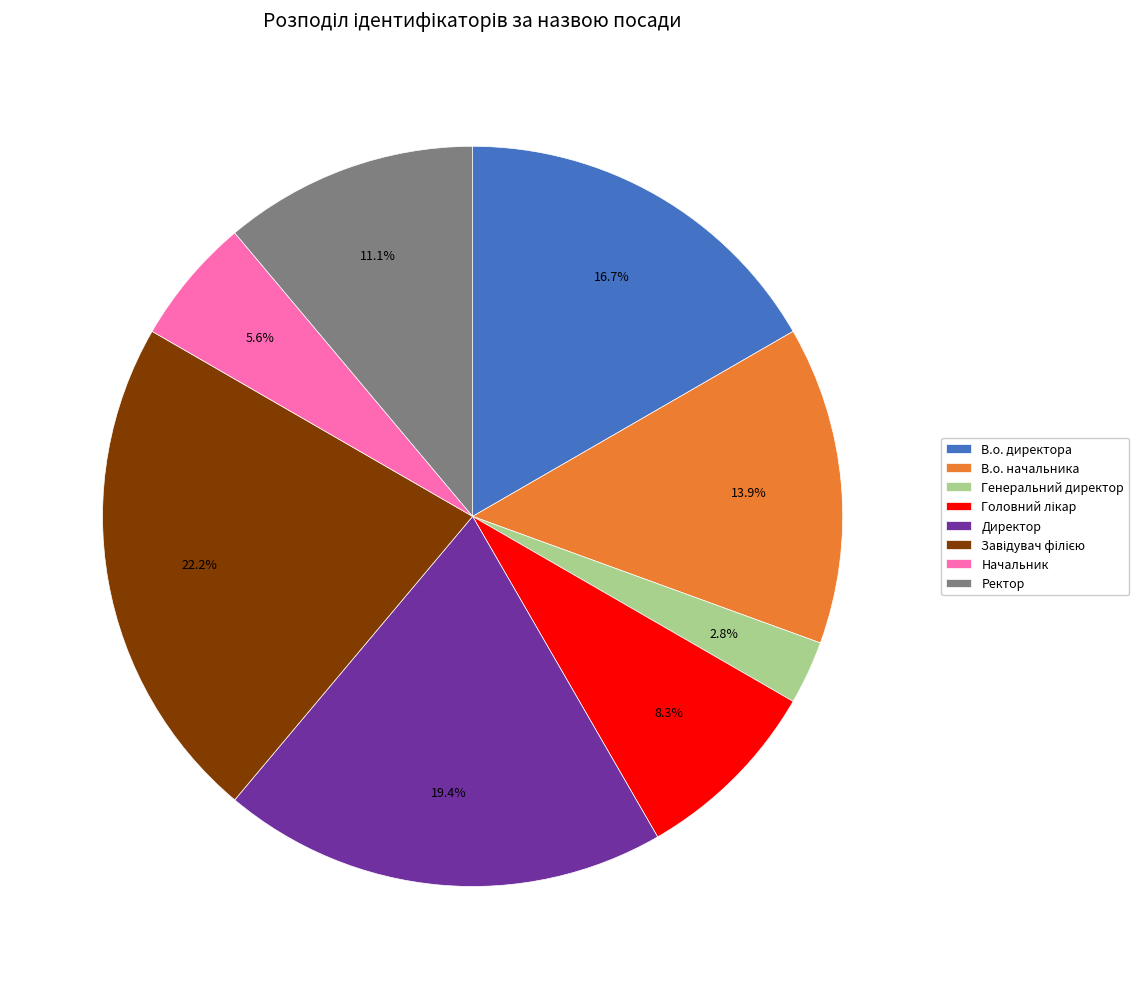

Combined, do В.о. начальника and Начальник account for over 50%?

No